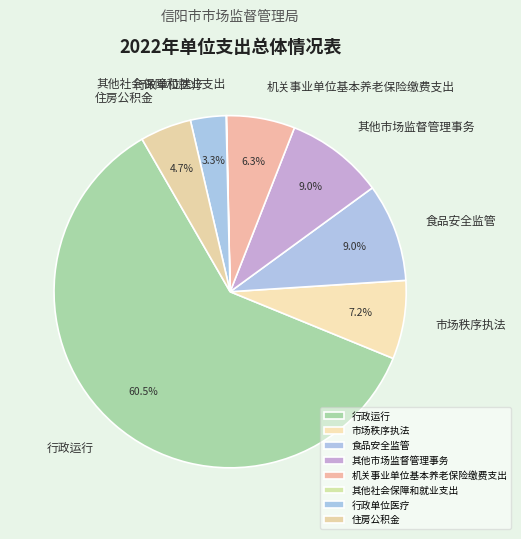

Between 行政单位医疗 and 行政运行, which is larger?

行政运行